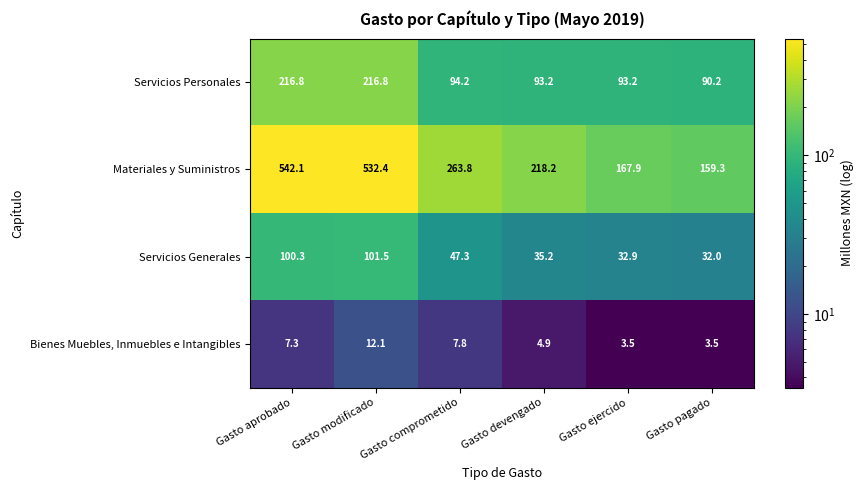

What is the sum of all Servicios Generales values?

349.2